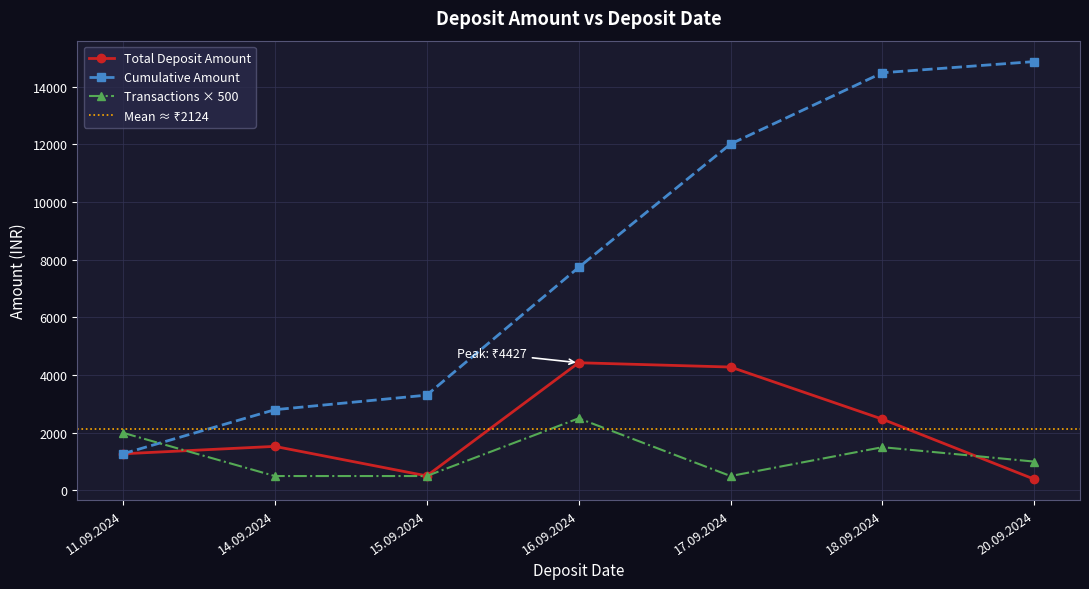

What is the ratio of the value at 20.09.2024 to the value at 11.09.2024?

0.3